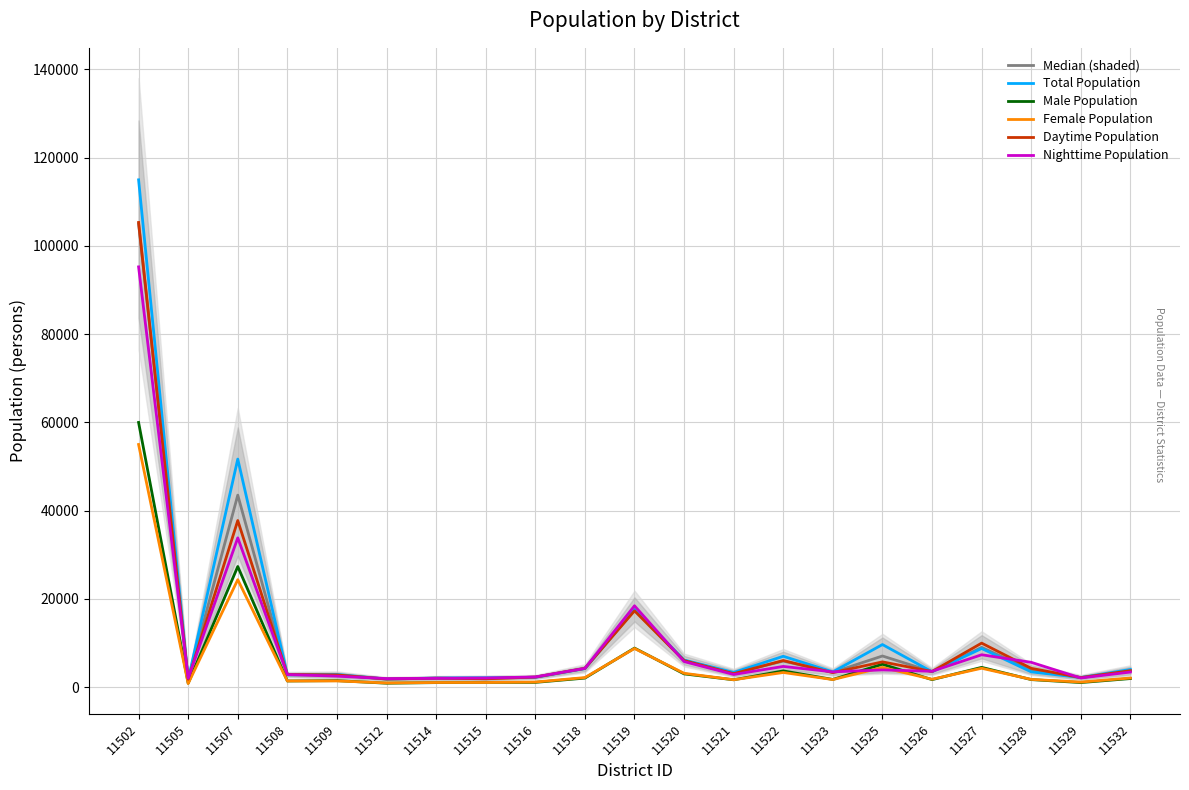

True or false: Median (shaded) has a value of 2000 at 11514.

True